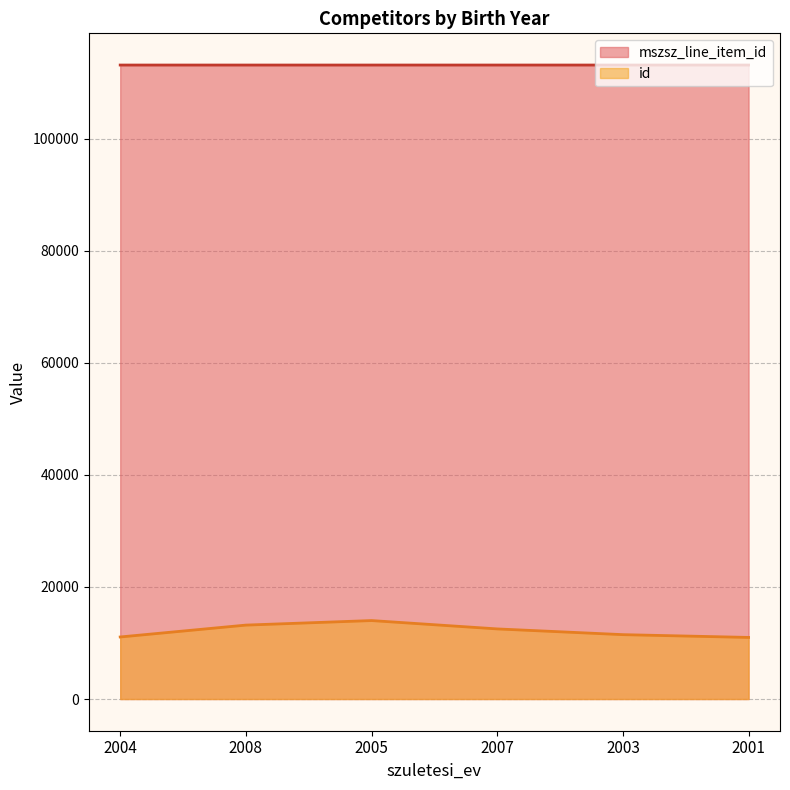

What is the difference between the maximum and second lowest values in the mszsz_line_item_id series?

1